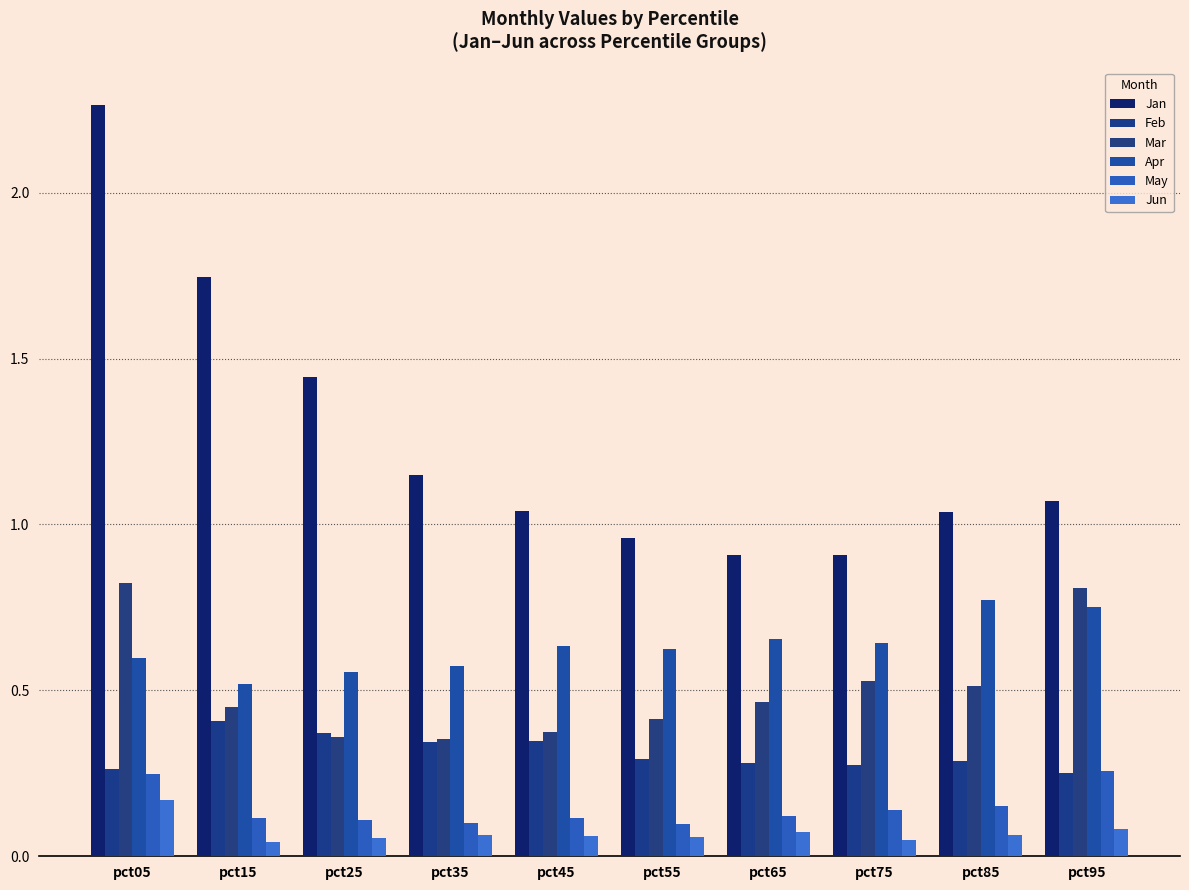

How many categories are shown in the chart?

10